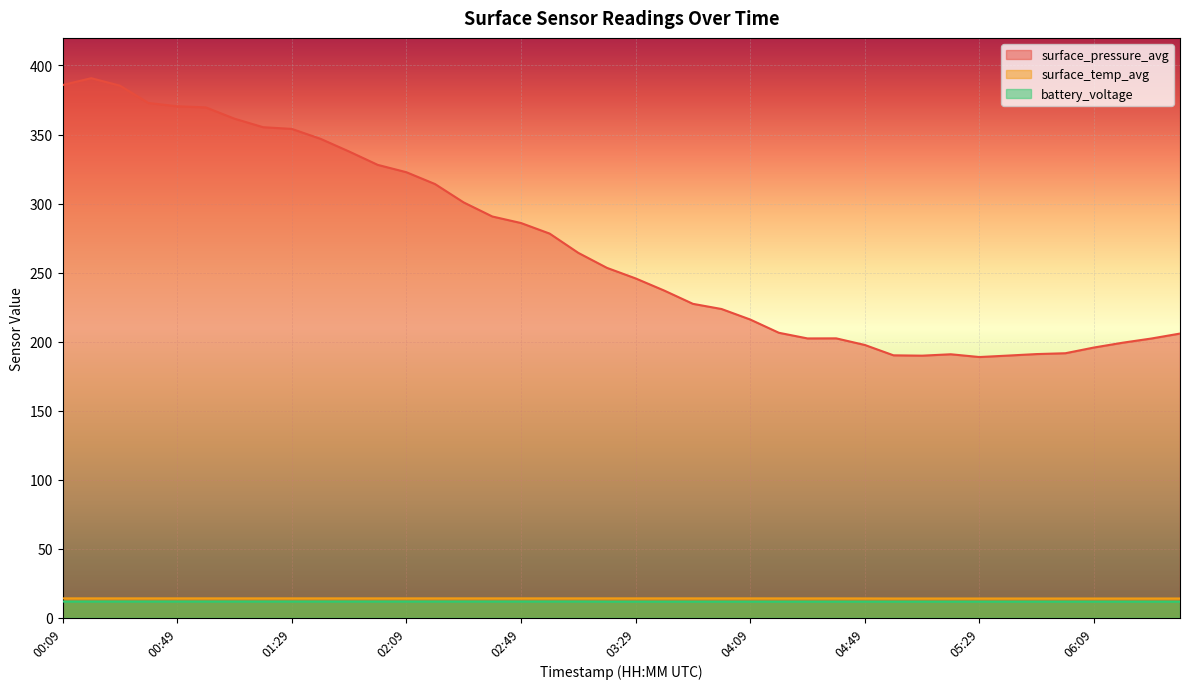

Which series has the largest total across all categories?

surface_pressure_avg